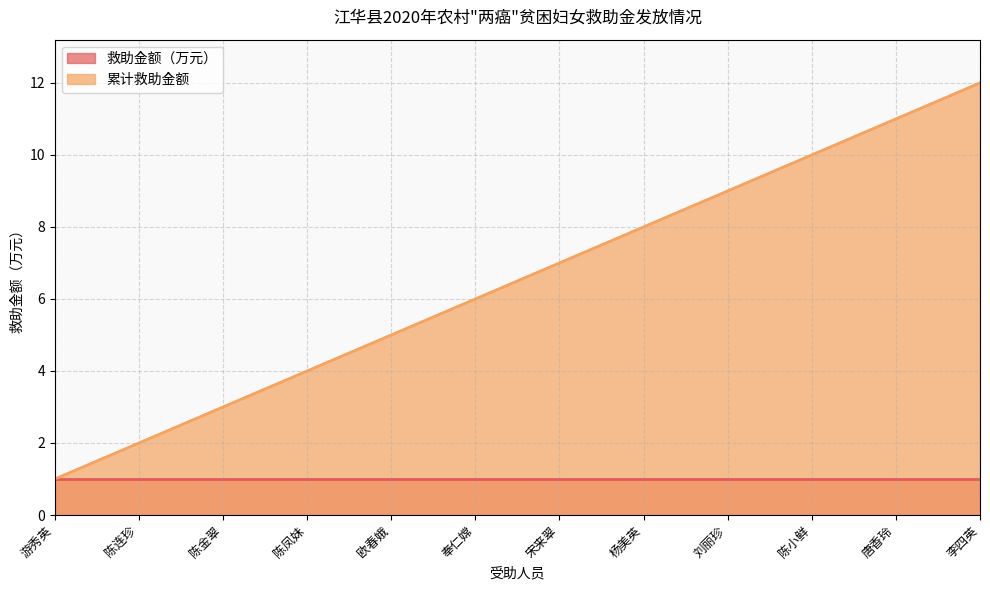

At which category does the chart reach its minimum across all series?

游秀英